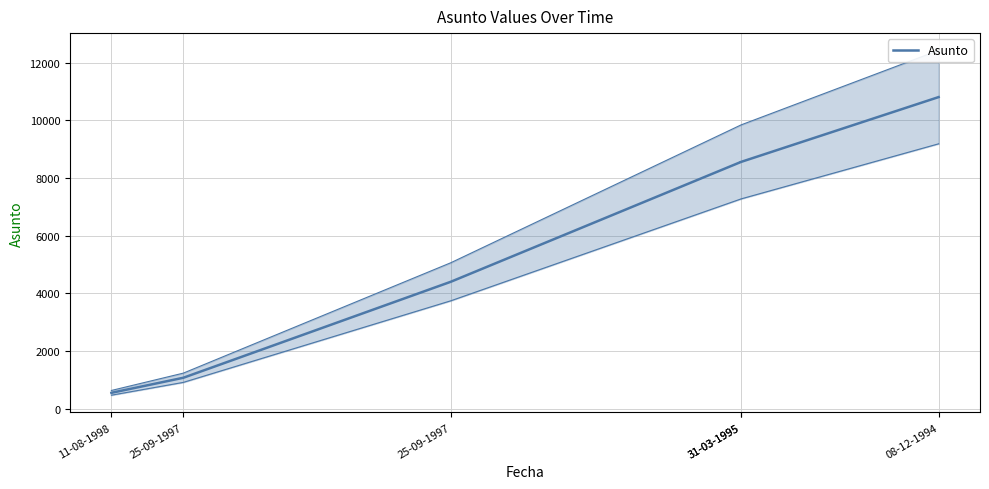

At which category does the chart reach its minimum across all series?

11-08-1998